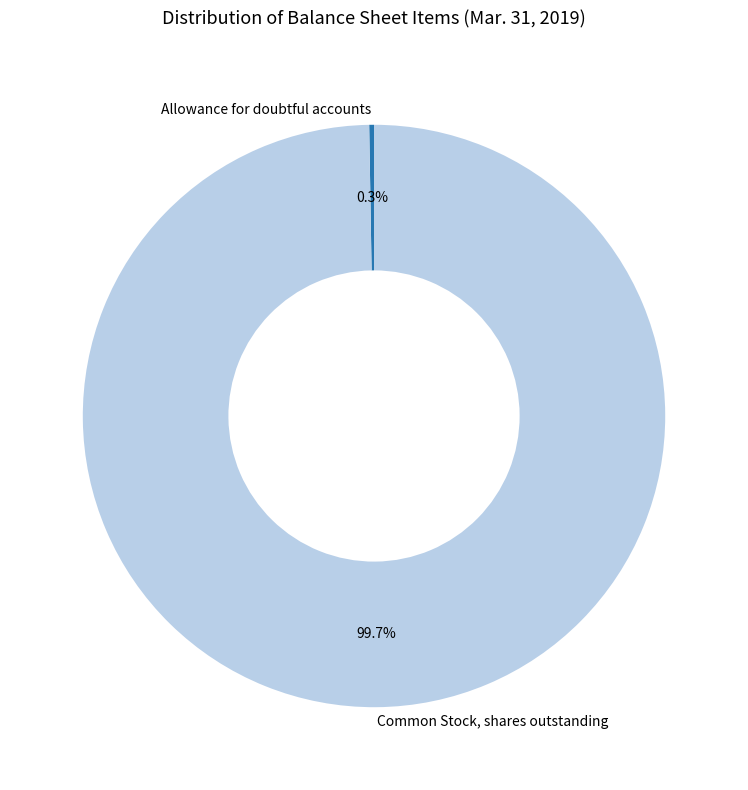

Which slice represents more than half of the pie?

Common Stock, shares outstanding